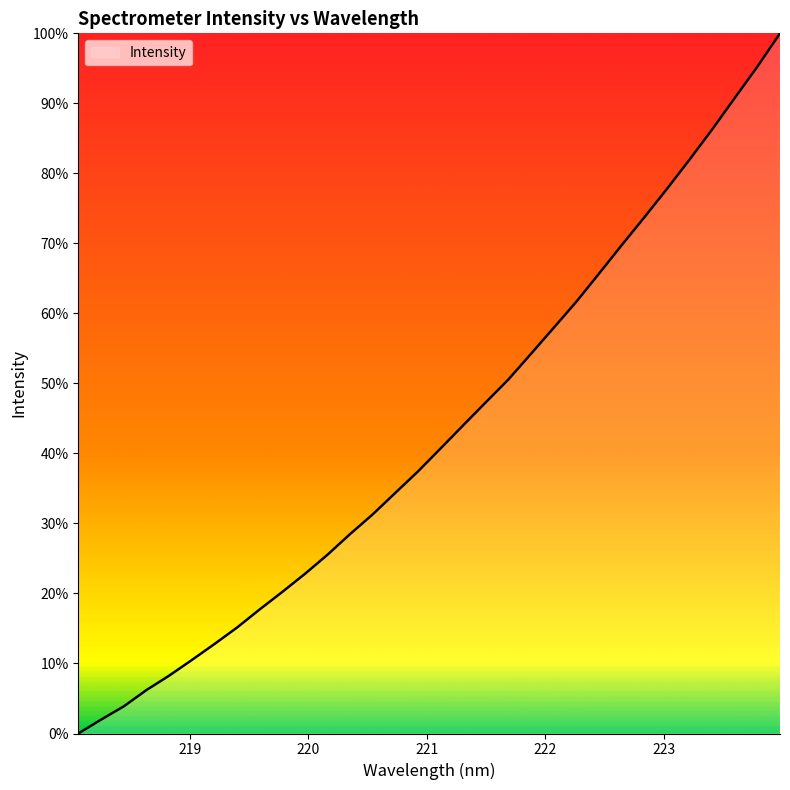

How many lines are shown in the chart?

1